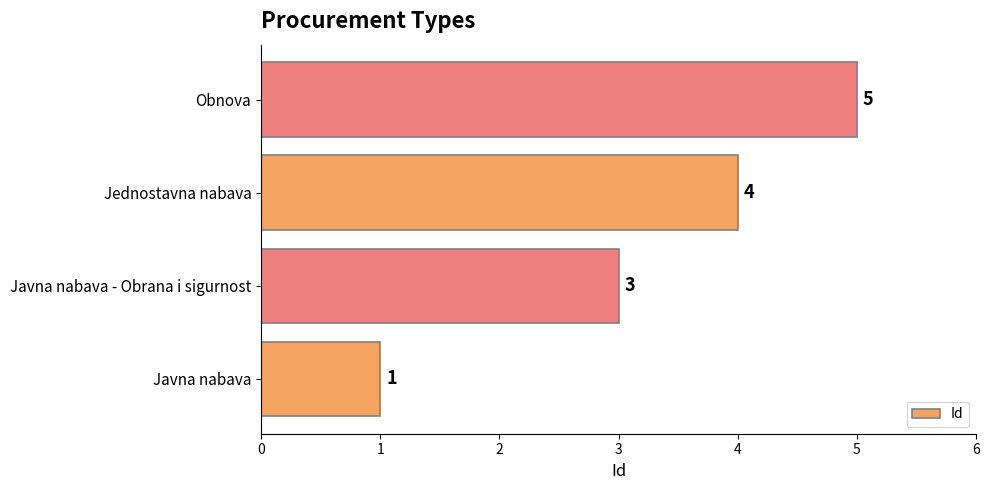

How many bars are there in total?

4